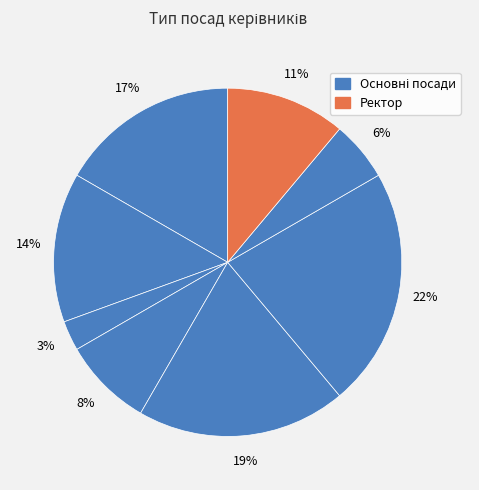

How many segments does this pie chart have?

8